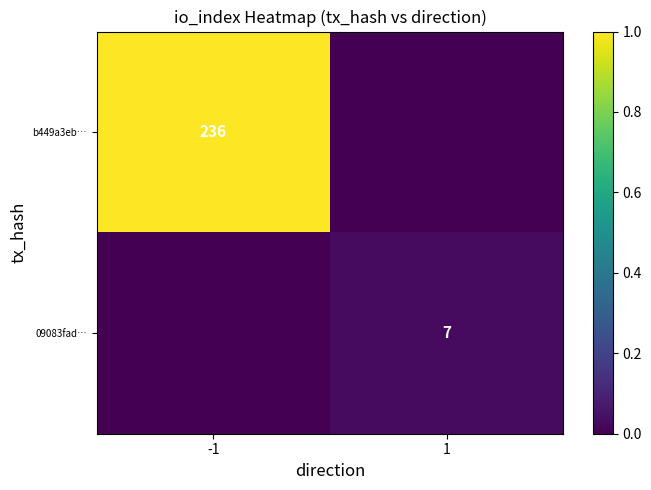

Is it true that b449a3eb… equals 236 at -1?

True